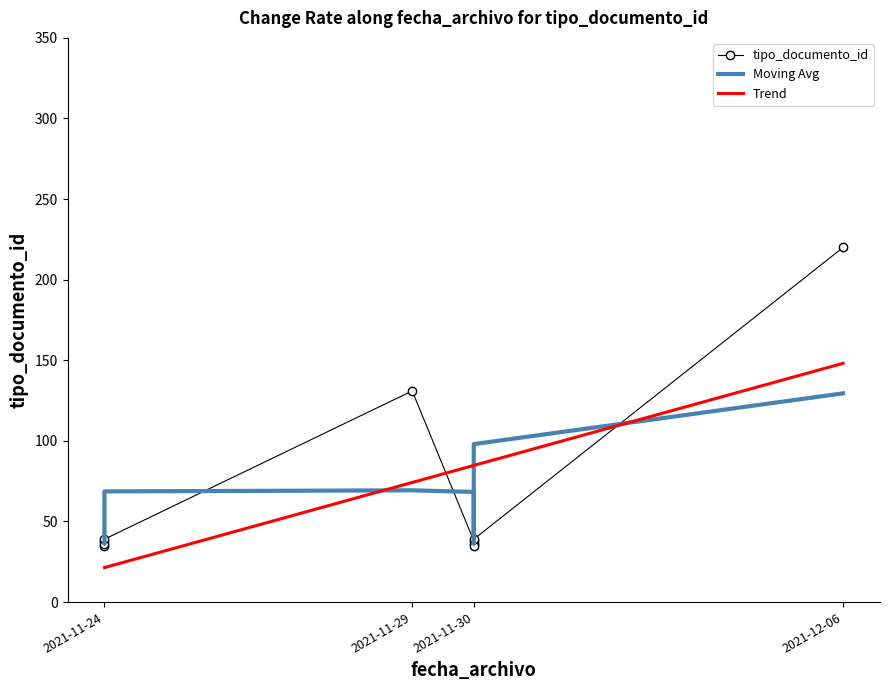

What is the lowest value of the tipo_documento_id series?

35.0